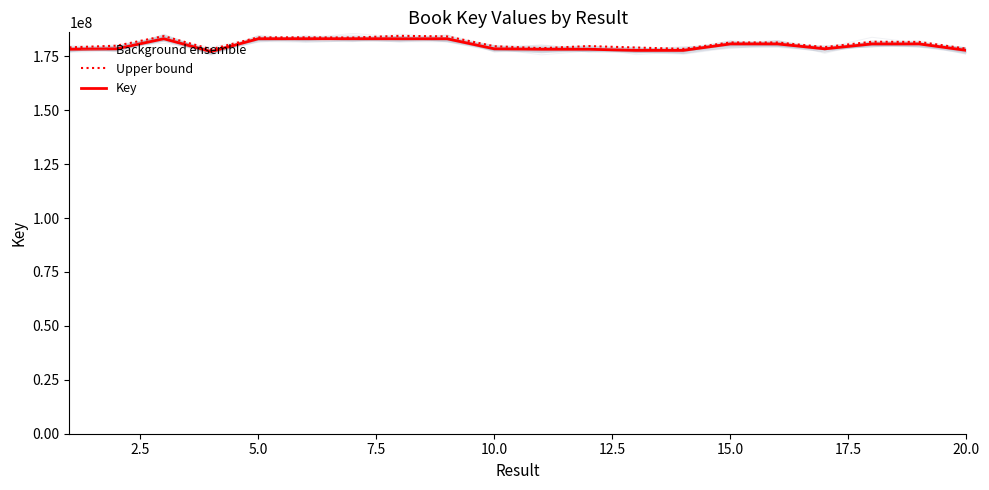

Rank the series by their maximum value, from lowest to highest.

Key, Background ensemble, Upper bound